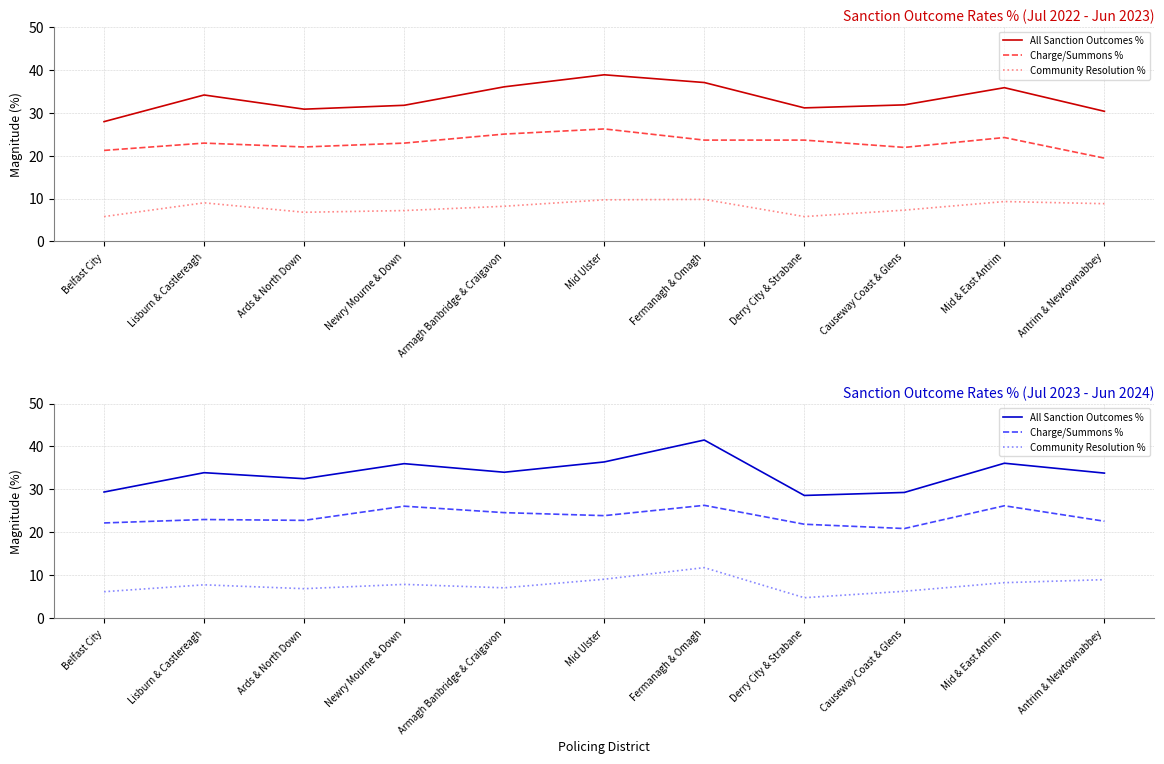

At which category is the sum across all series the highest?

Fermanagh & Omagh